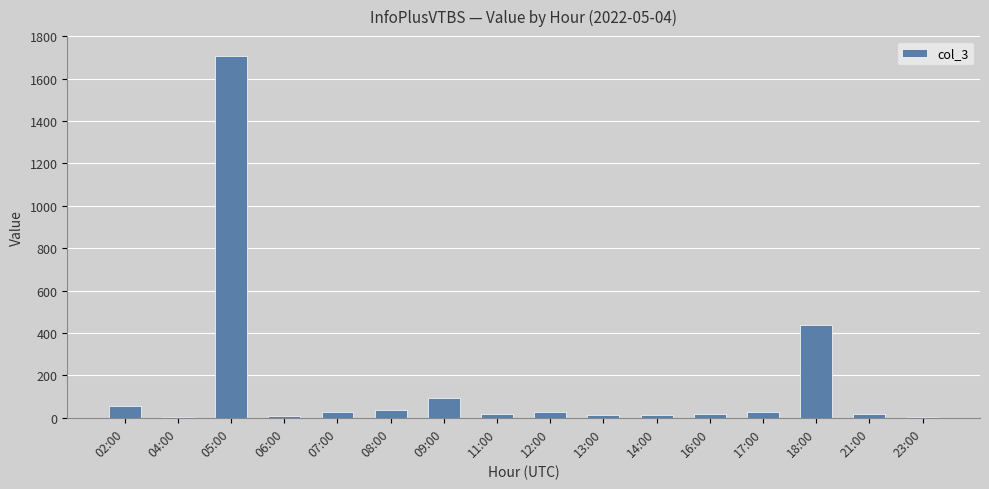

How many data points does each series have?

16